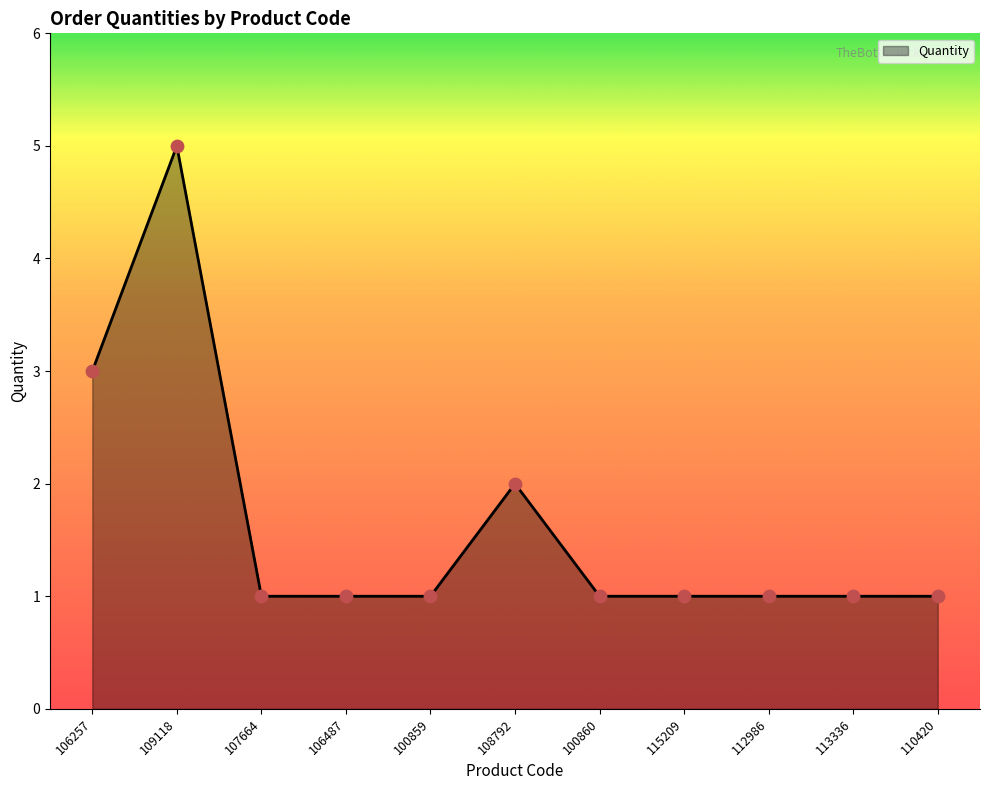

Approximately how many times larger is the value at 110420 compared to 106487?

1.0